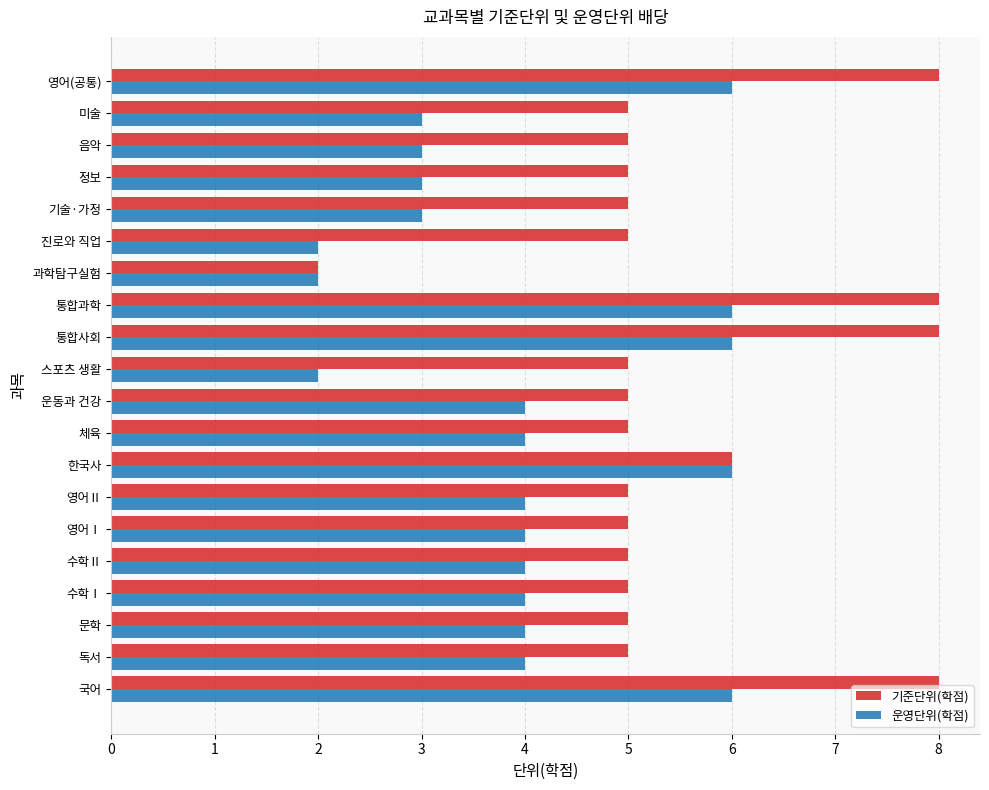

At how many categories does at least one series exceed 7?

4